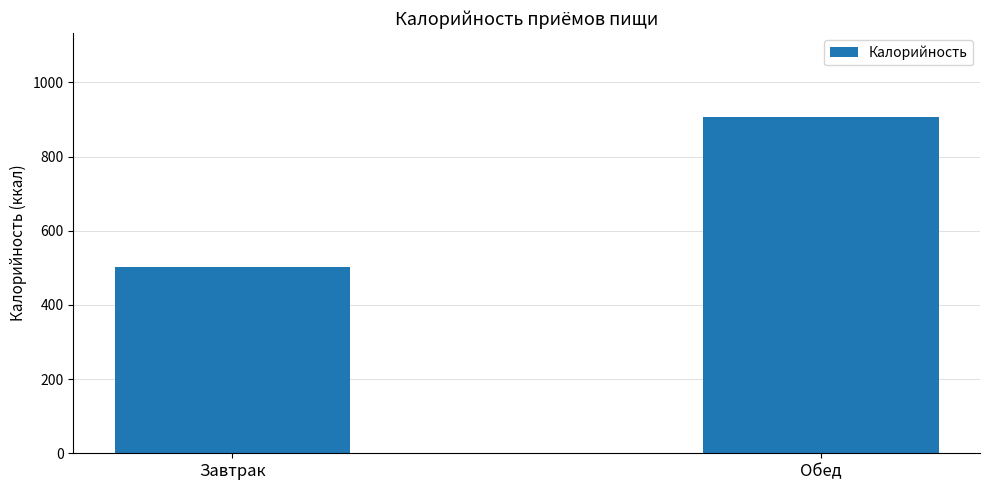

Which has a higher value, Завтрак or Обед?

Обед